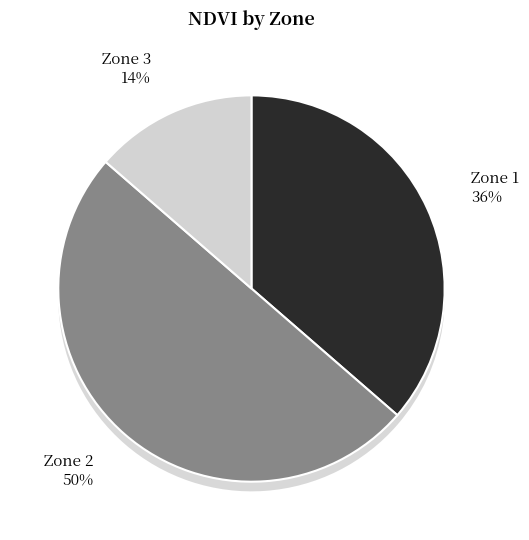

Count the number of slices in the pie.

3